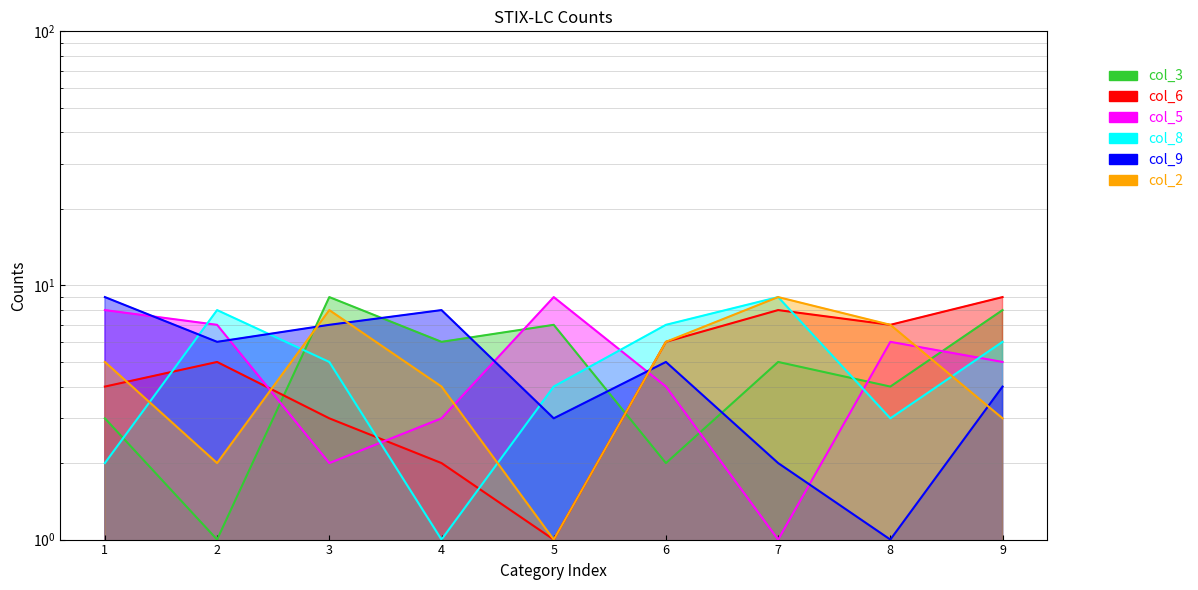

What is the difference between the maximum and minimum values in the col_5 series?

8